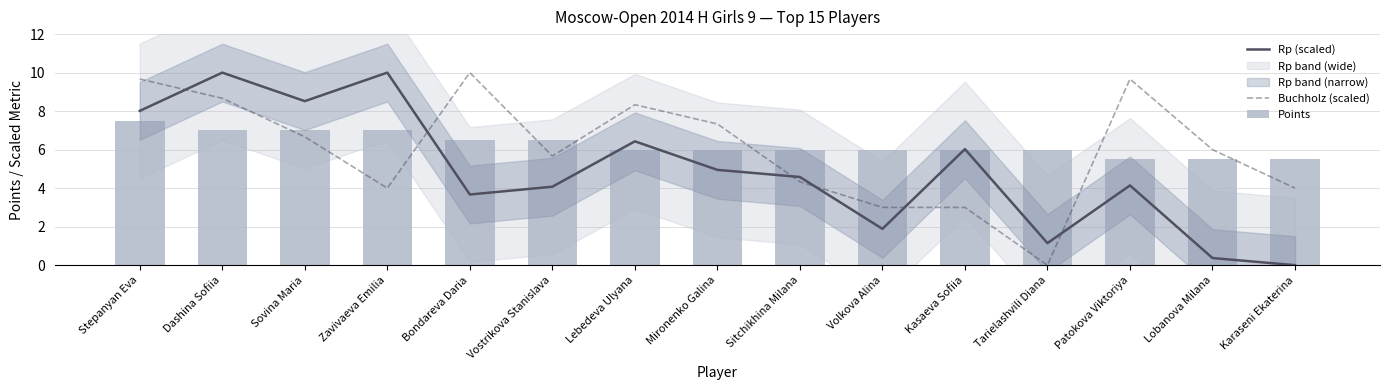

Is it true that Rp (scaled) equals 1.8 at Tarielashvili Diana?

False